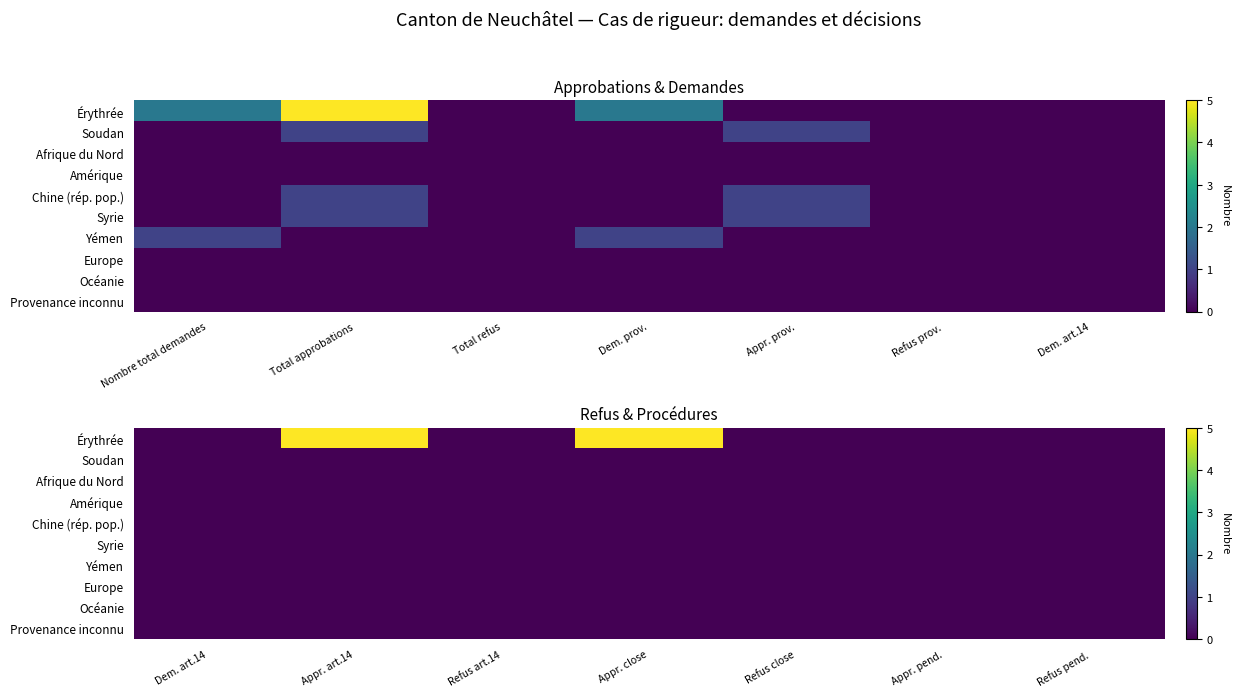

Count the number of data series in this chart.

10